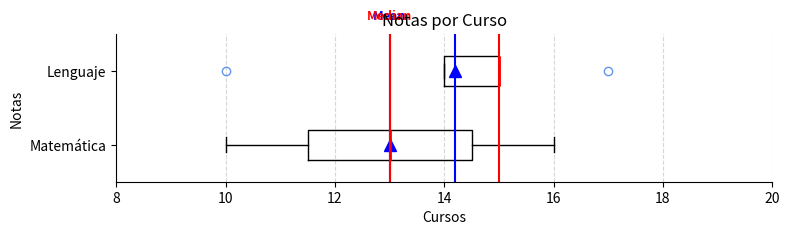

Which box is the widest, from its left edge to its right edge?

Matemática